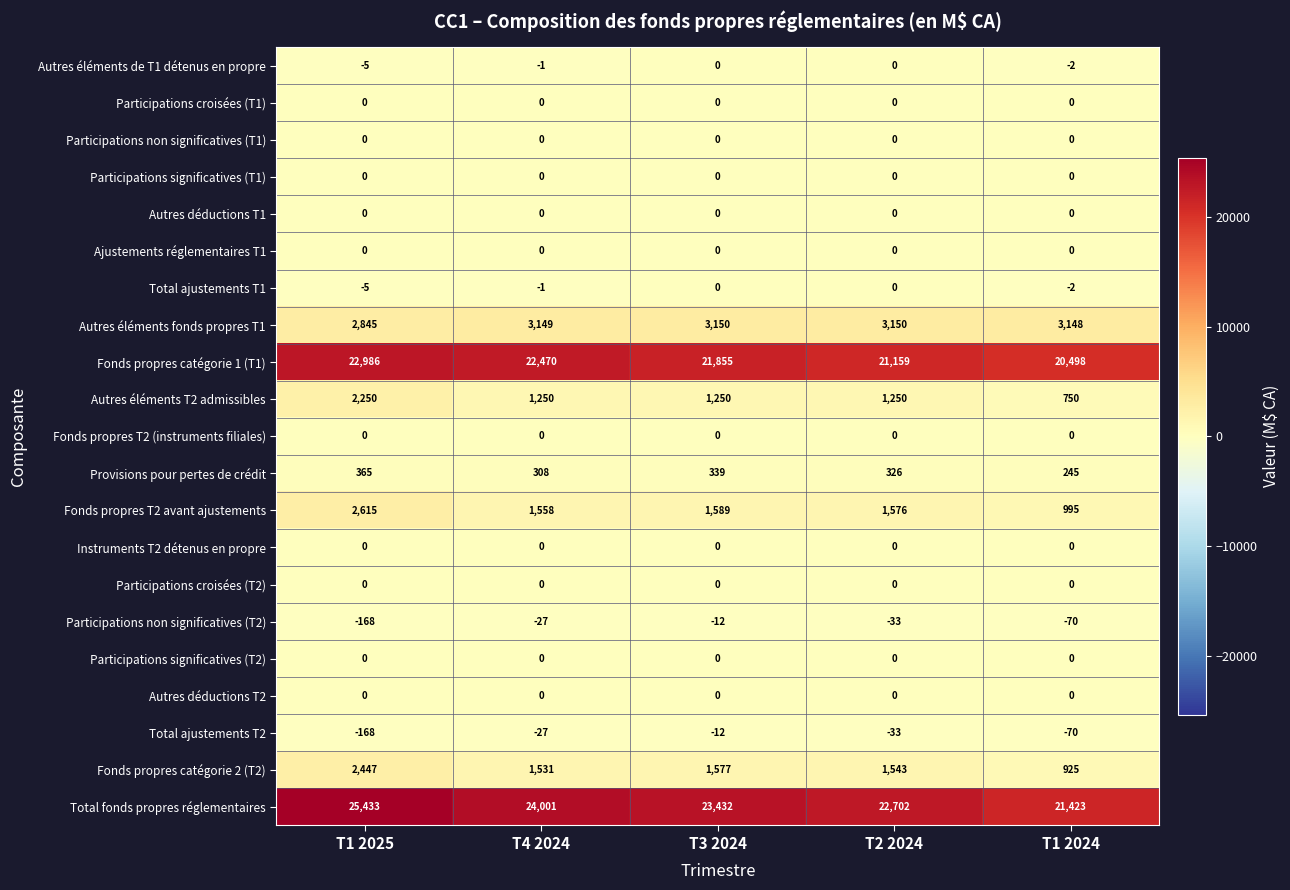

Which series has the largest total across all categories?

Total fonds propres réglementaires